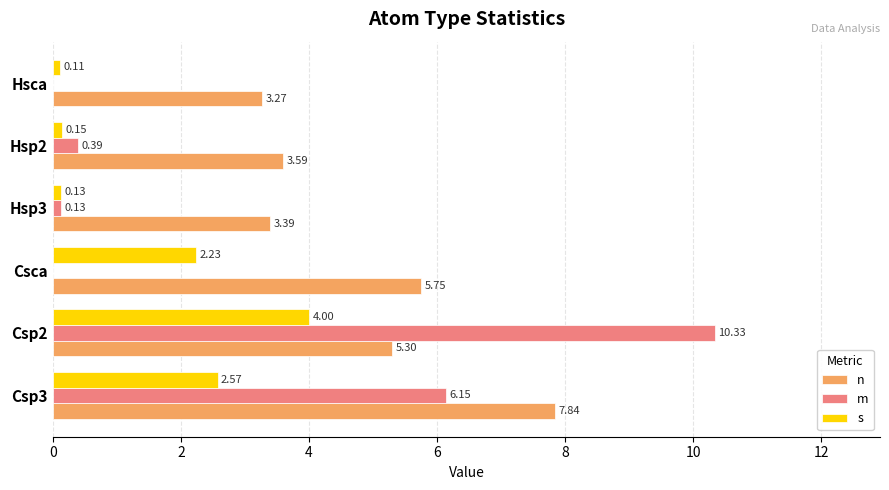

Is the value of m at Hsp2 greater than the value of n at Hsp2?

No